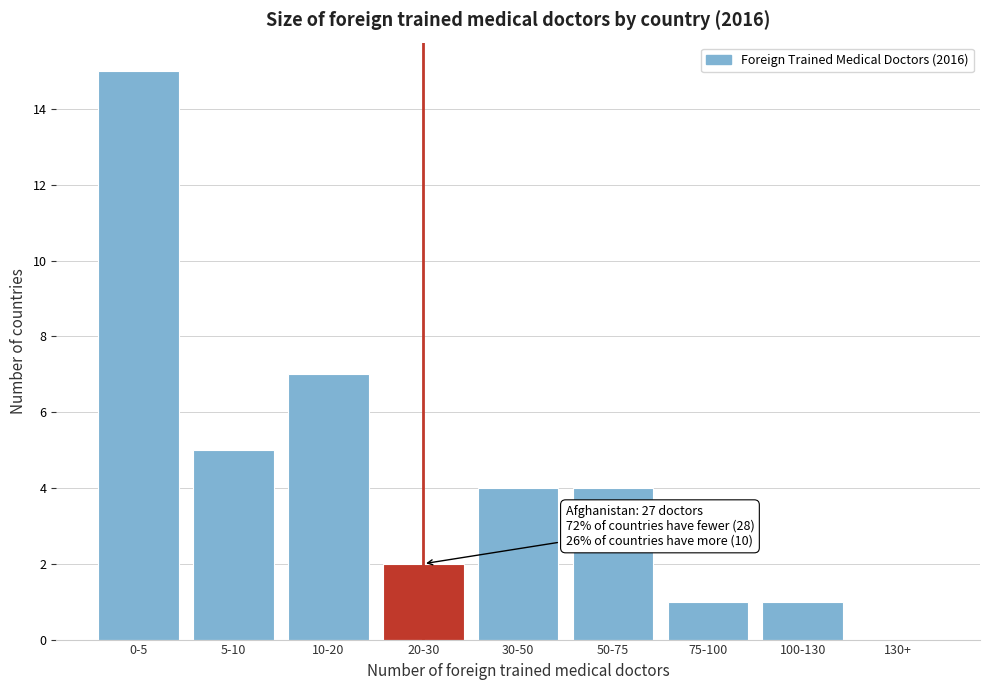

Reading right to left, extract all data points from this chart.

130+=0	100-130=1	75-100=1	50-75=4	30-50=4	20-30=2	10-20=7	5-10=5	0-5=15